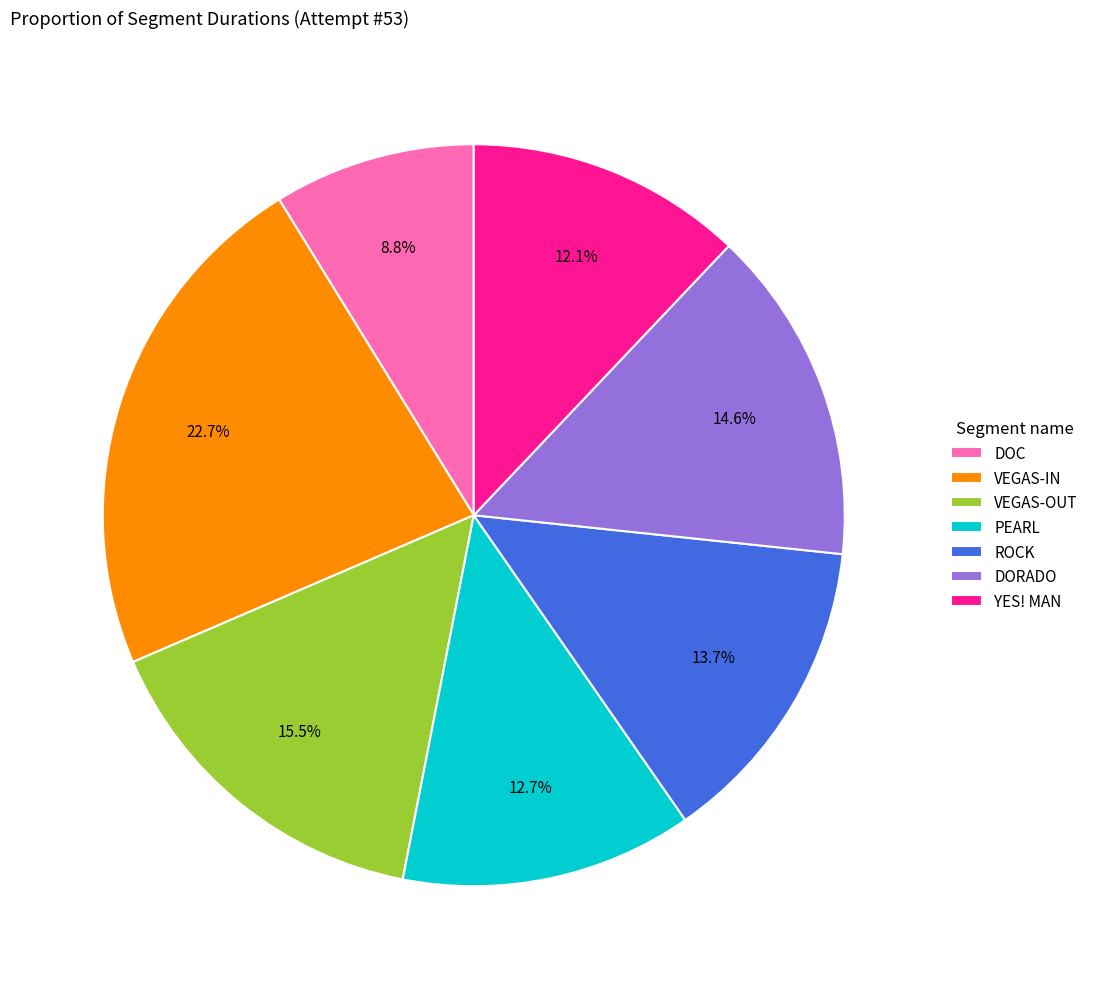

How many slices are in this pie chart?

7